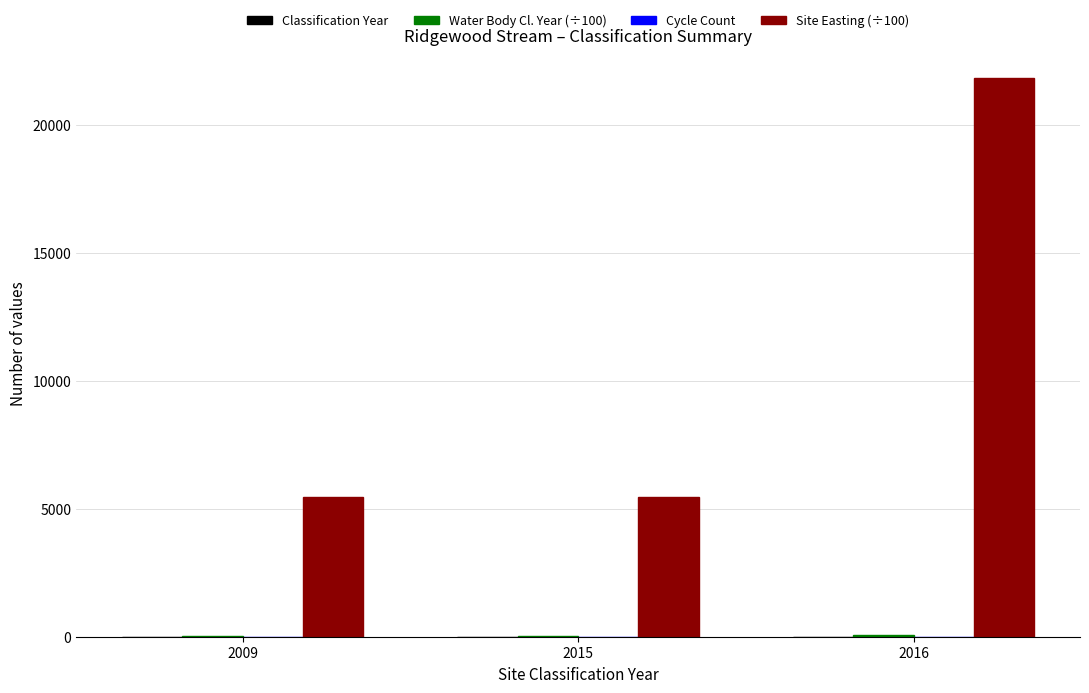

Which series has the largest range (max minus min)?

Site Easting (÷100)